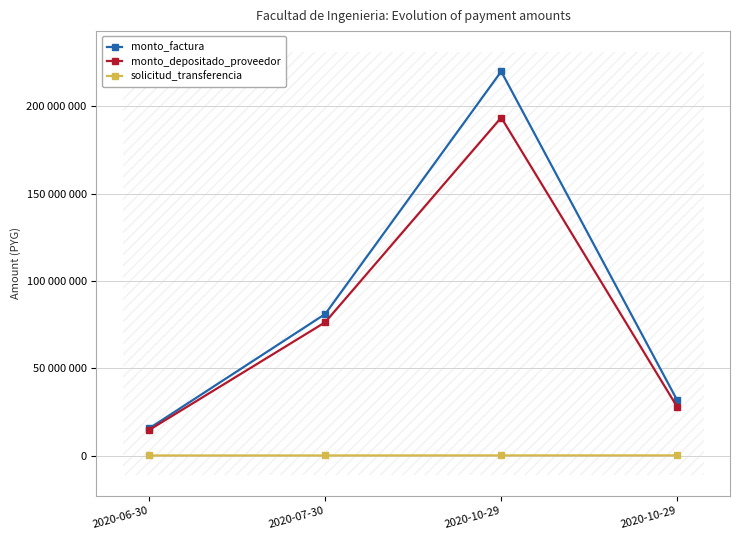

What is the average value of the monto_depositado_proveedor series?

78134938